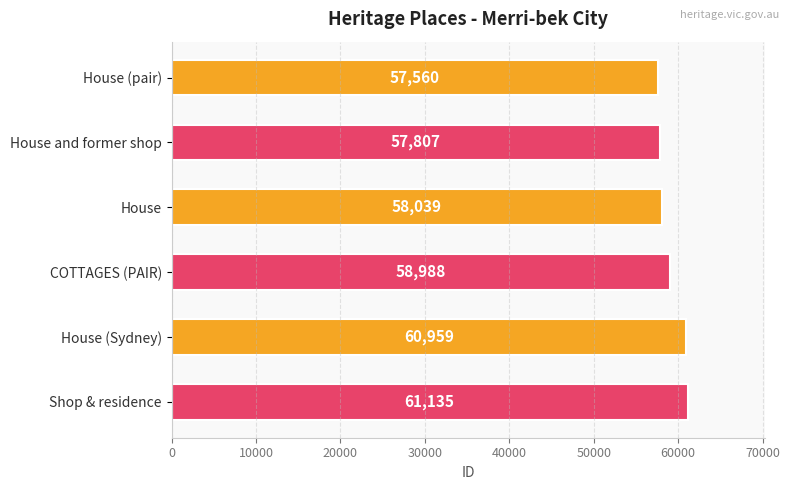

What is the maximum value shown in the chart?

61135